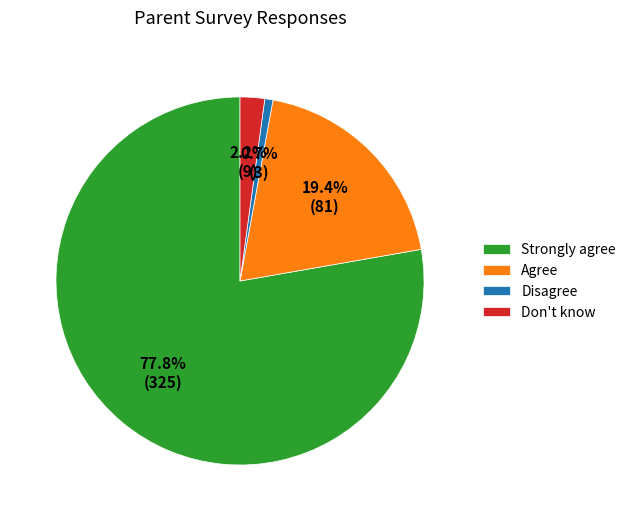

What is the smallest slice in the pie chart?

Disagree